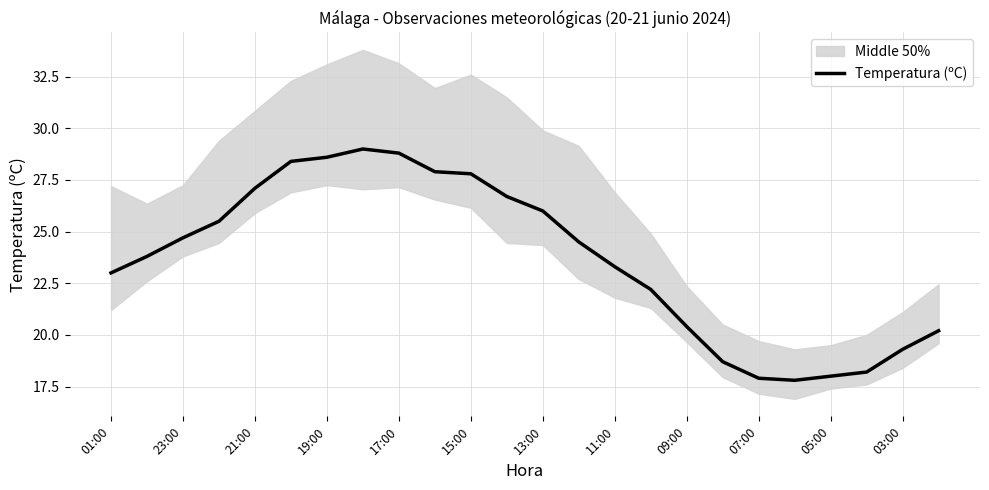

What is the maximum value for Temperatura (ºC)?

29.0